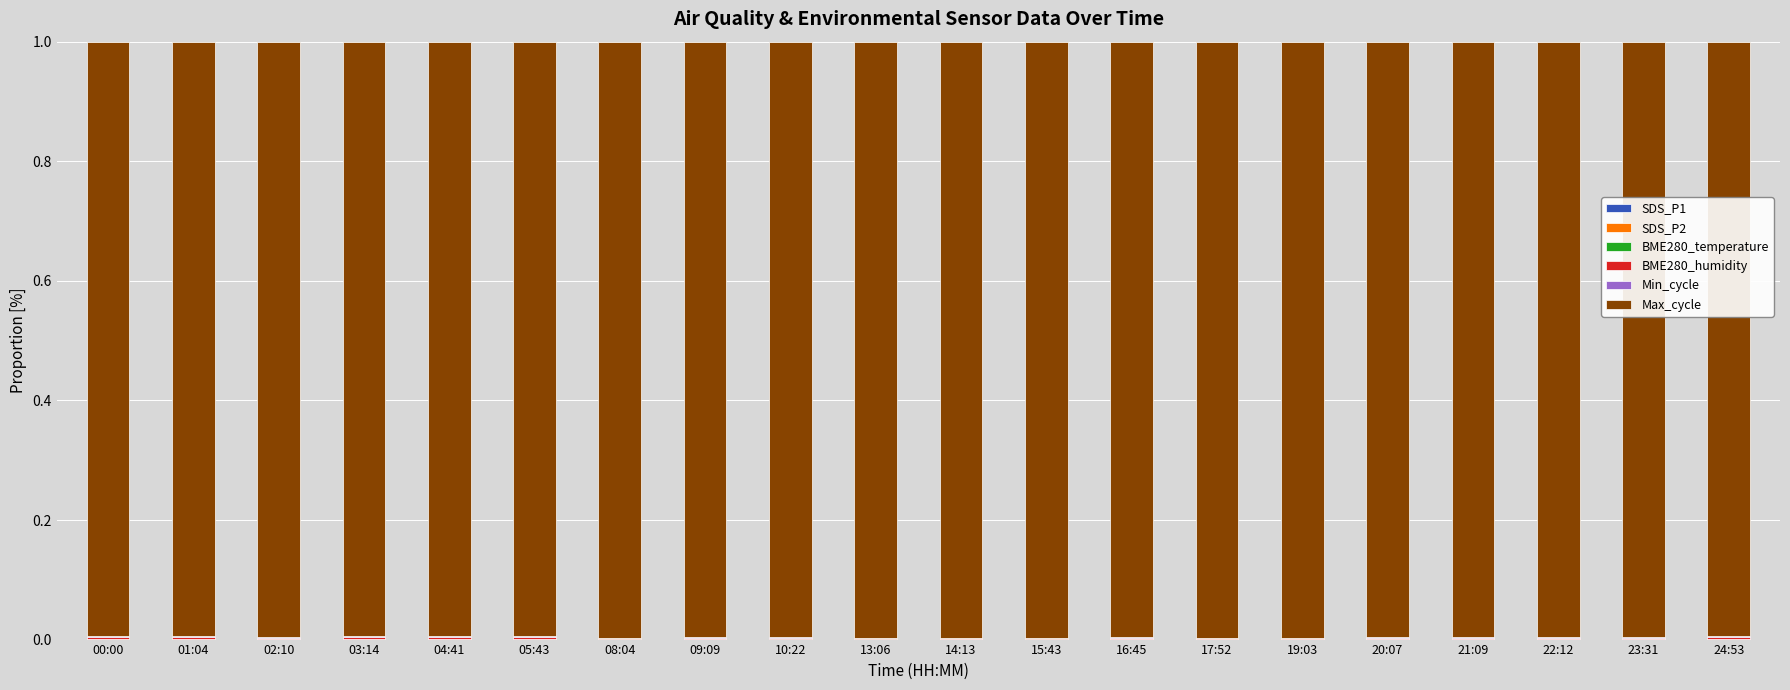

Are the bars horizontal?

No